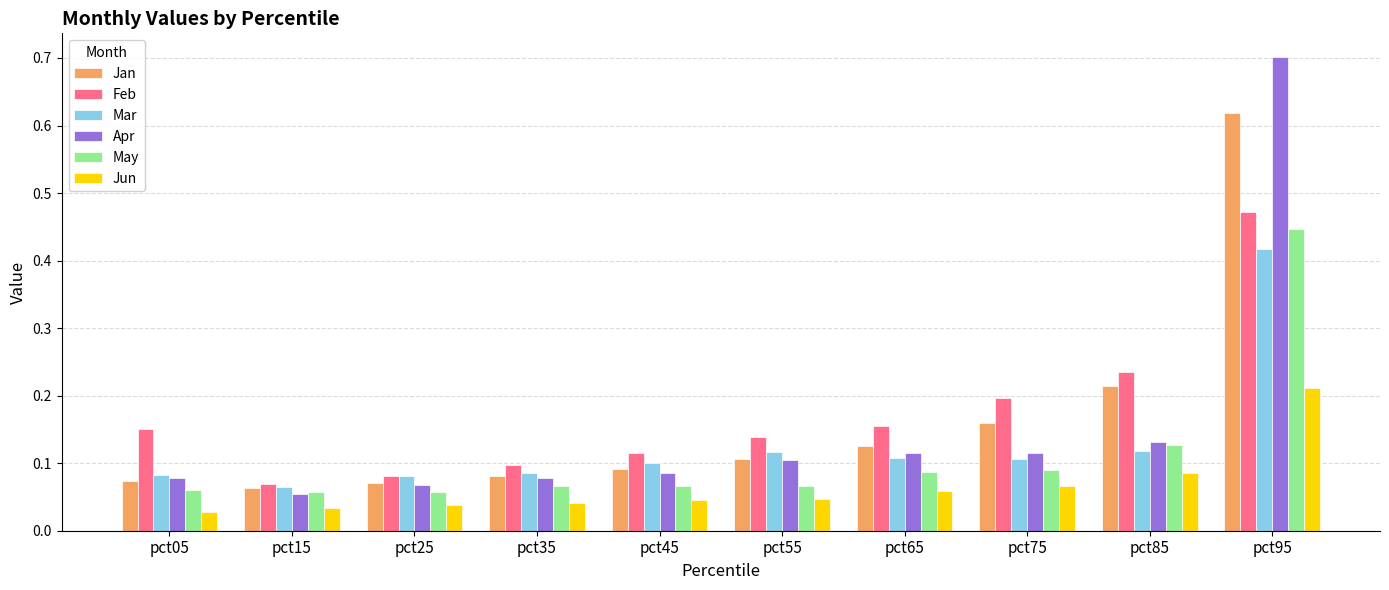

What are all the series names shown in the legend?

Jan, Feb, Mar, Apr, May, Jun